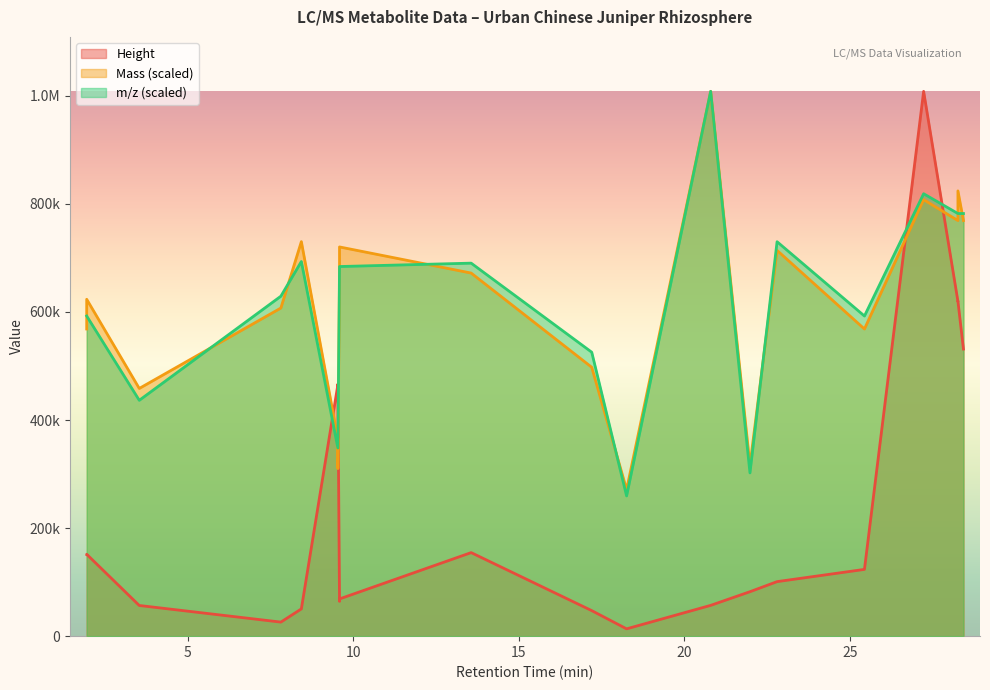

What is the difference between the m/z values at 18.252 and 13.556?

141.2